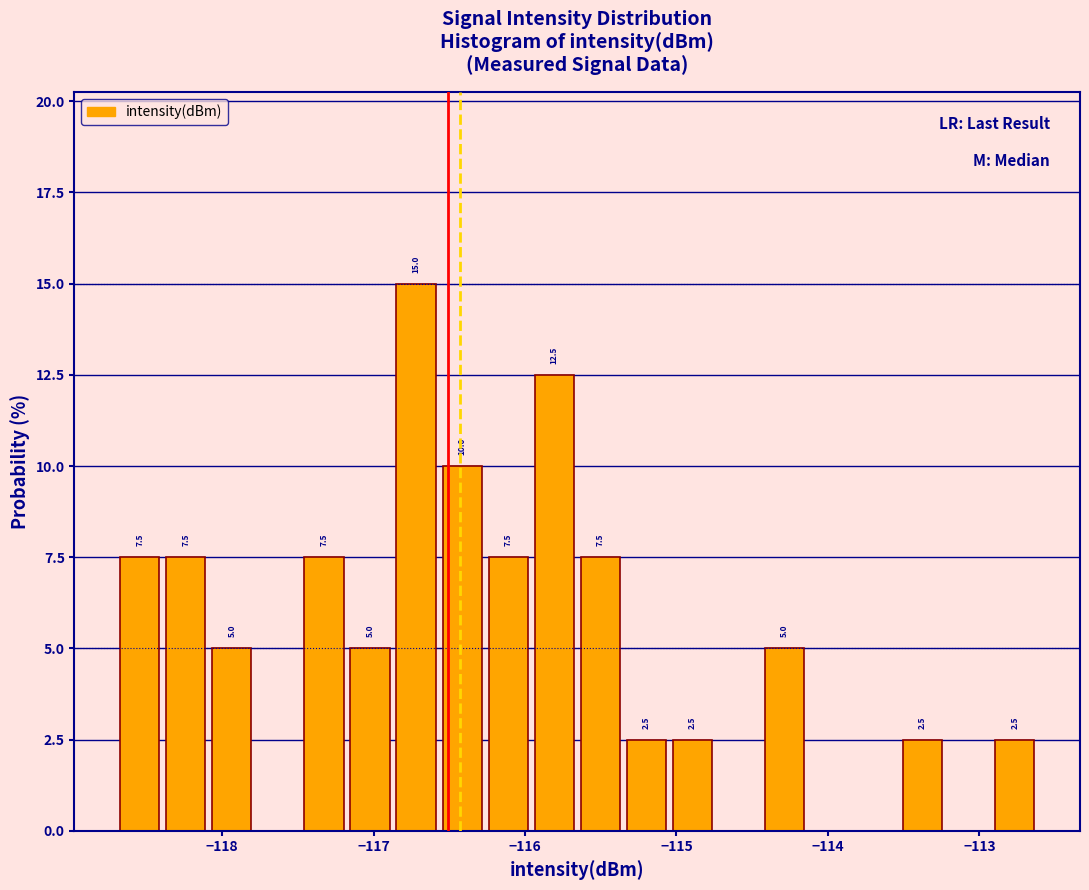

Around what value on the x-axis is the tallest bar? Give the approximate position of its centre, as read against the axis.

-116.7